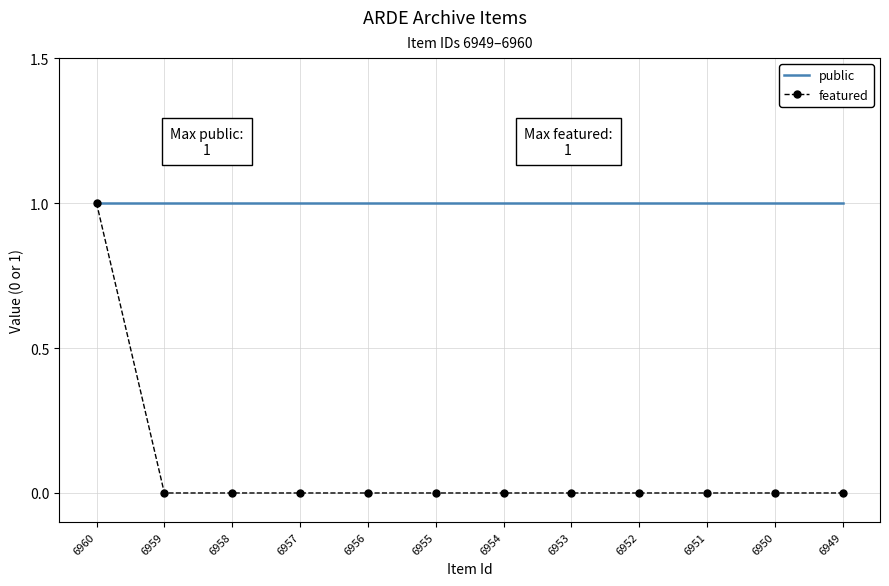

Count the featured values in the range 0 to 1.

12